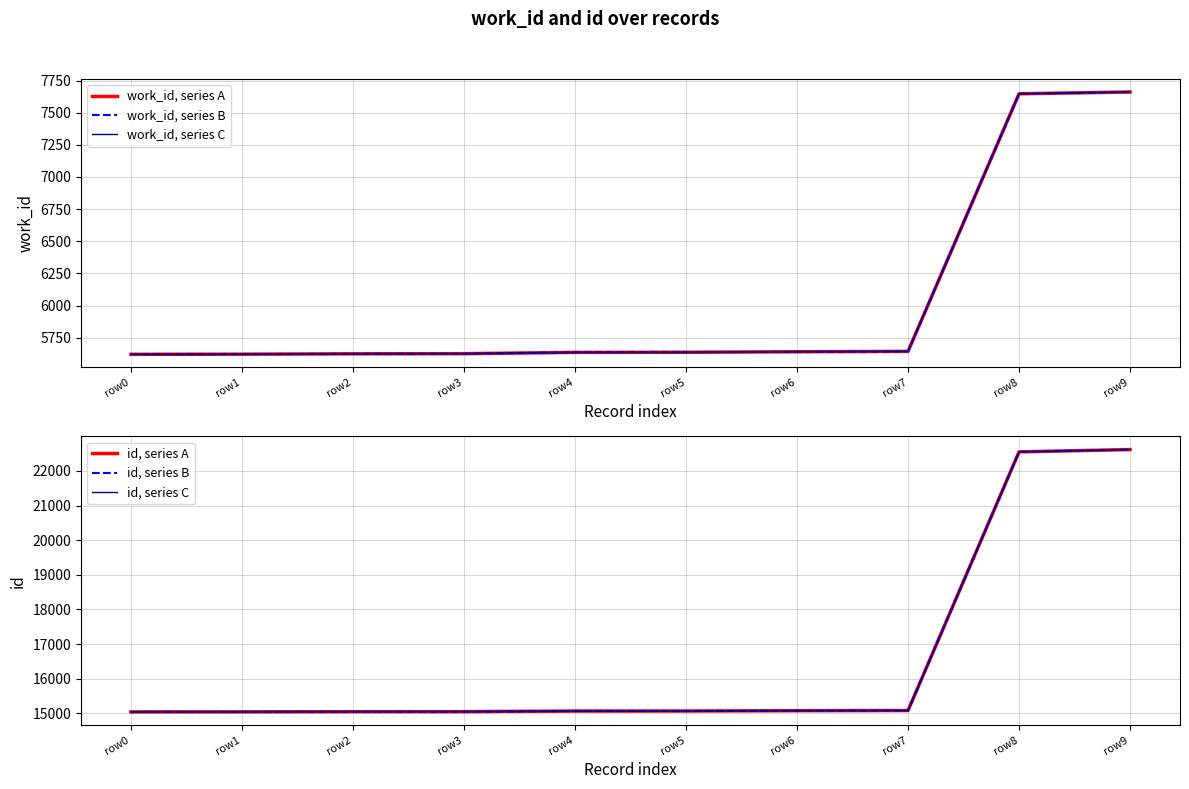

True or false: id, series C and work_id, series A cross at least once.

False